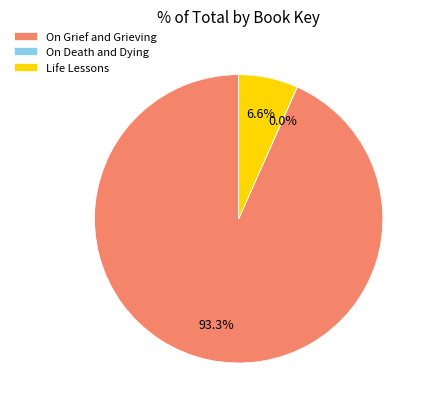

True or false: Life Lessons accounts for 1% of the total.

False